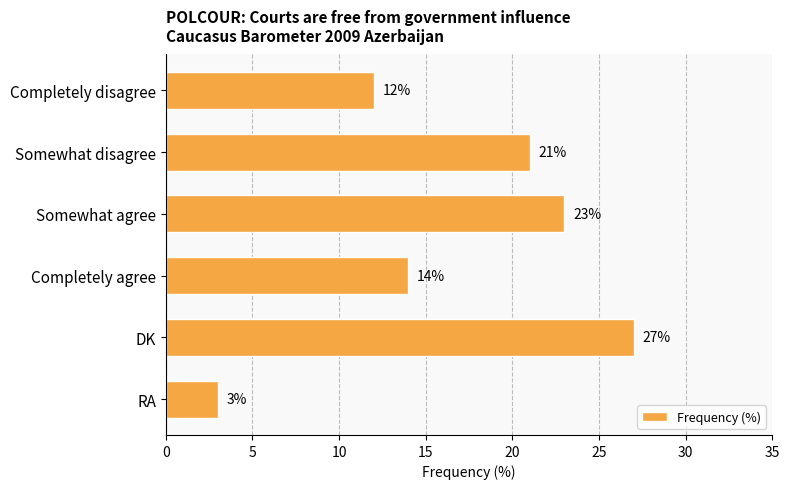

What is the average value?

17